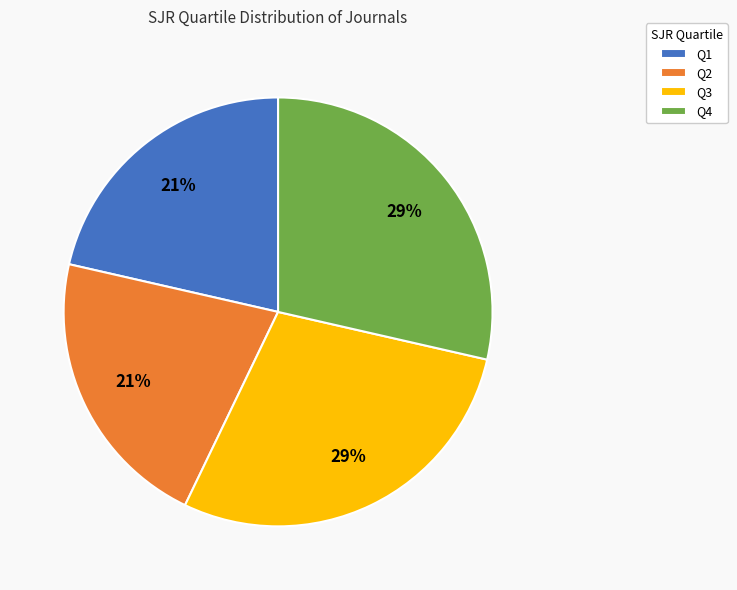

To the nearest percent, what percentage of the pie is Q2?

21%